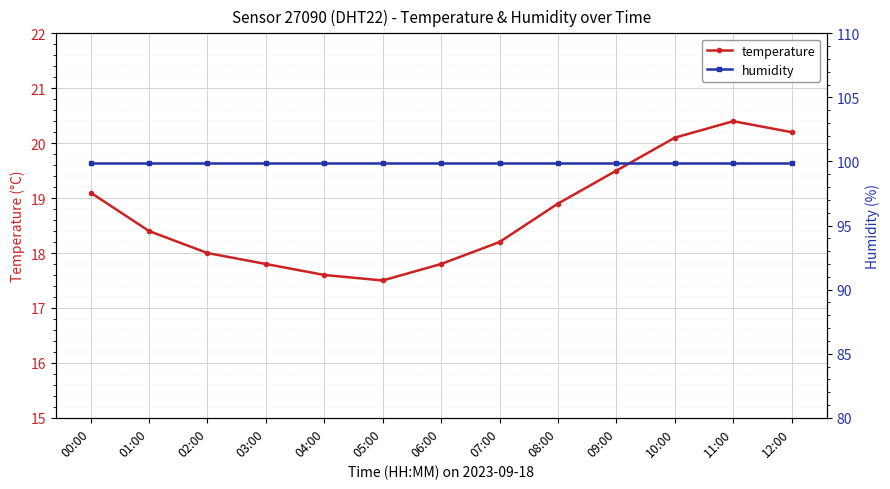

The value of temperature at 07:00 is 9.3. True or false?

False